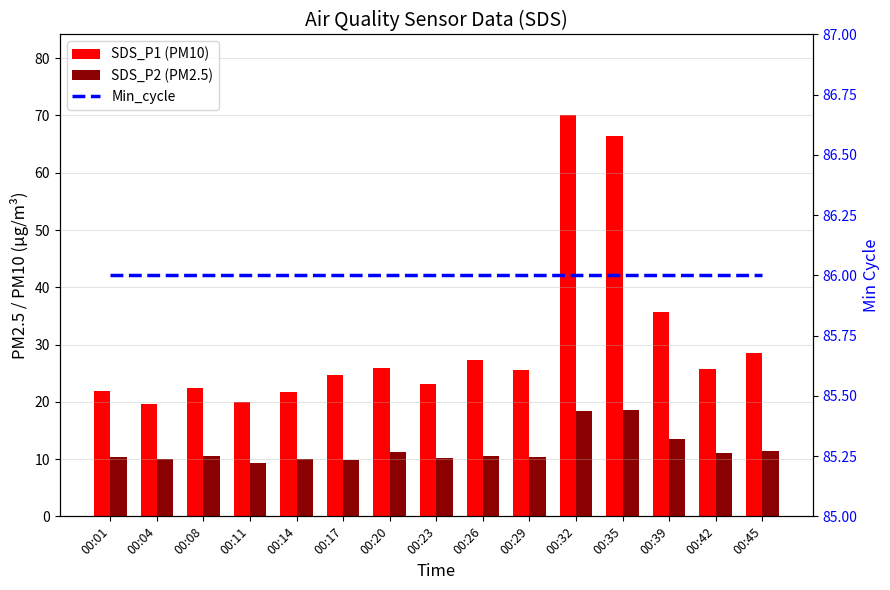

Which category has the lowest value in the SDS_P1 (PM10) series?

00:04